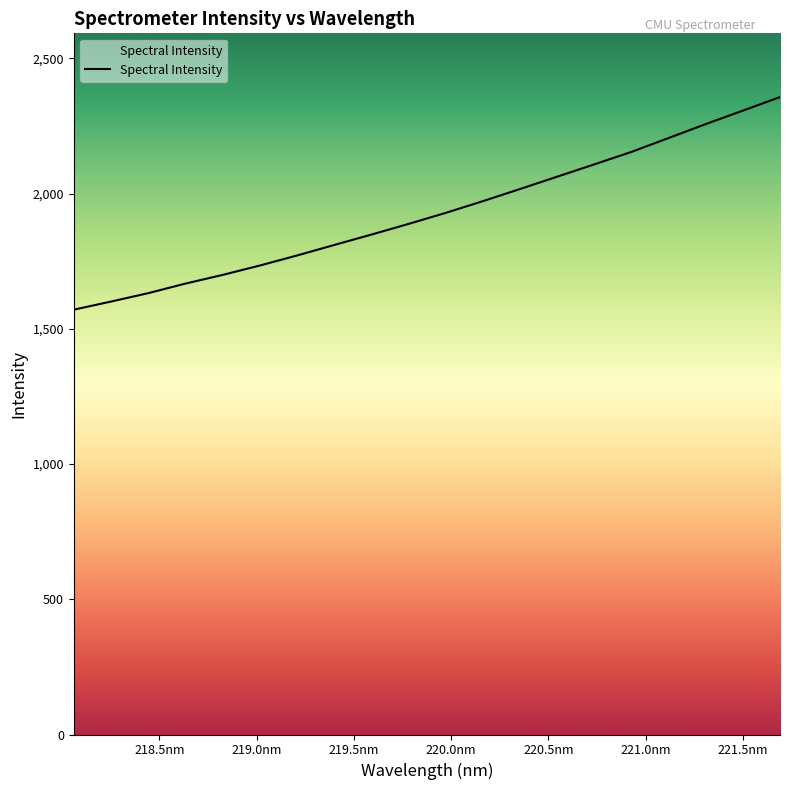

What is the minimum value shown in the chart?

1571.0